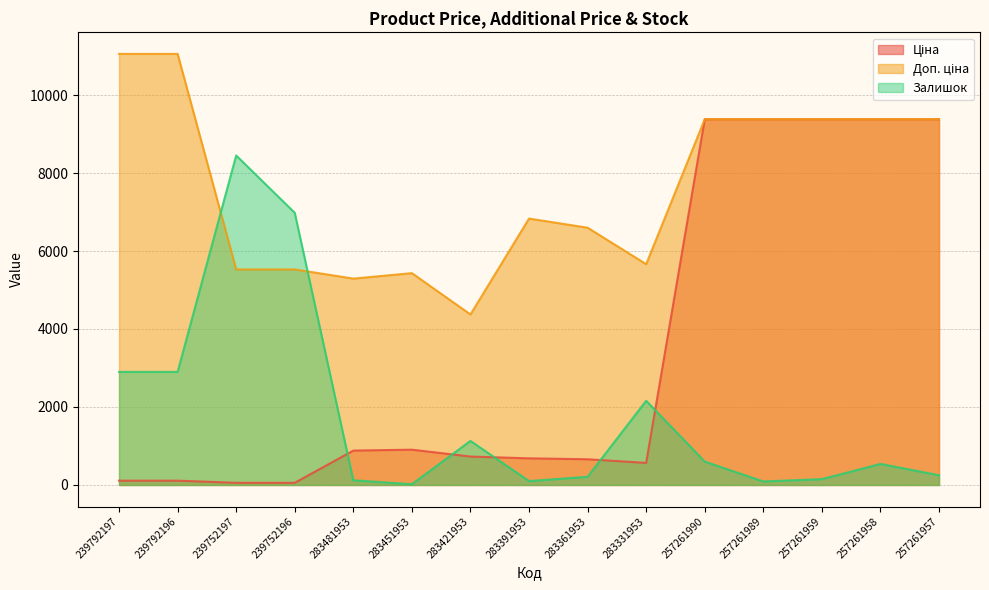

At which category does the chart reach its peak across all series?

239792197